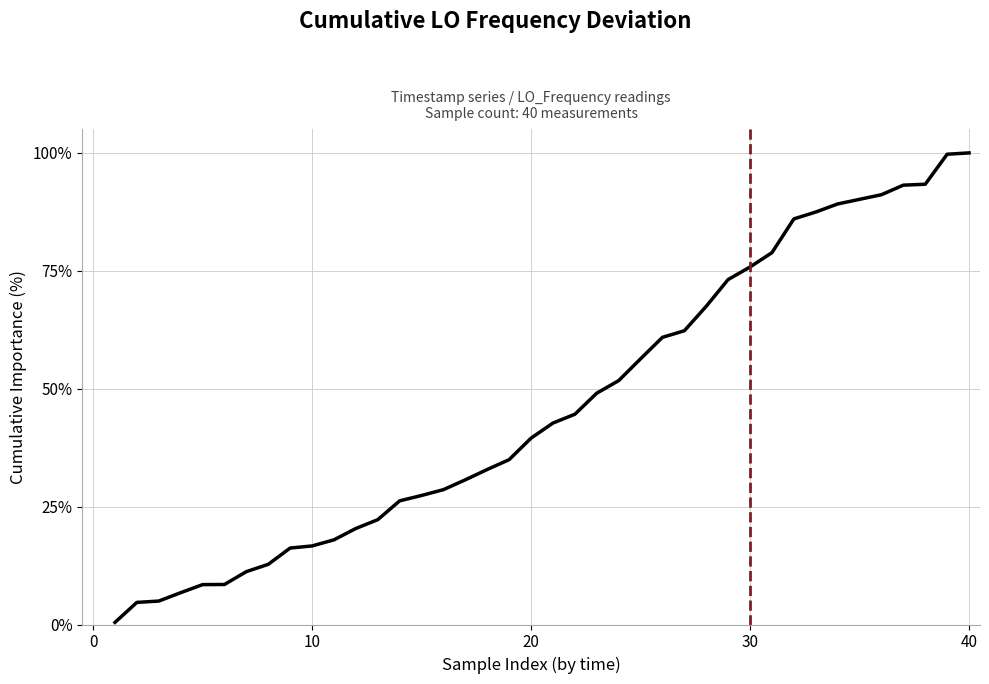

How many values exceed 42?

20